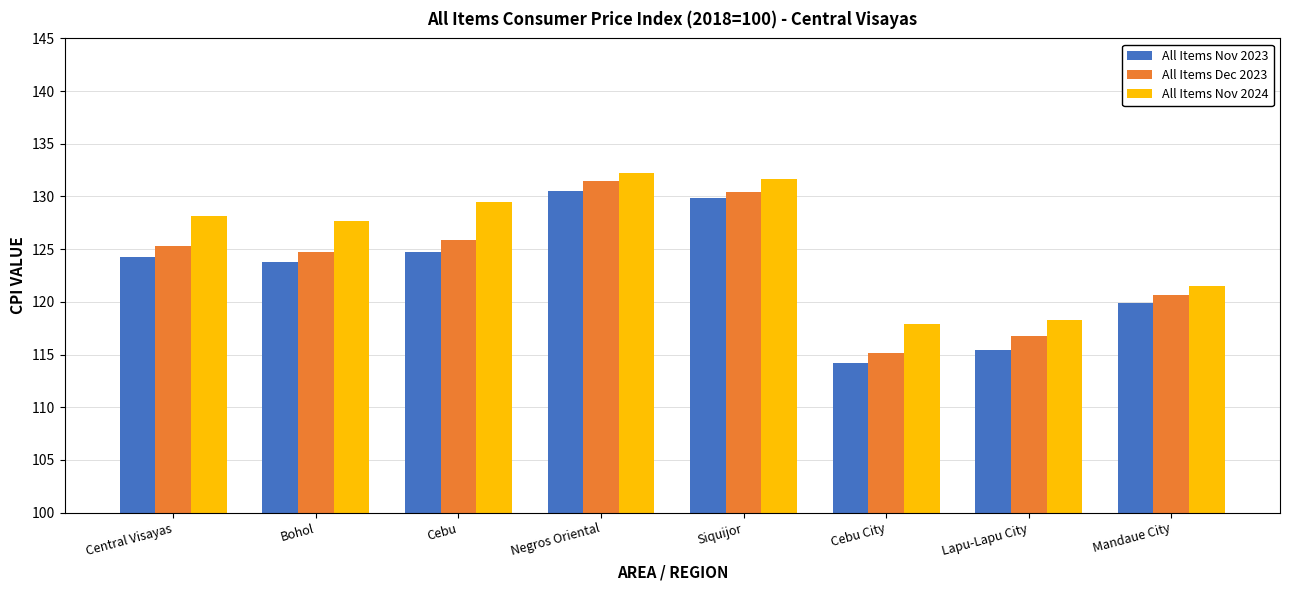

How many data points does each series have?

8